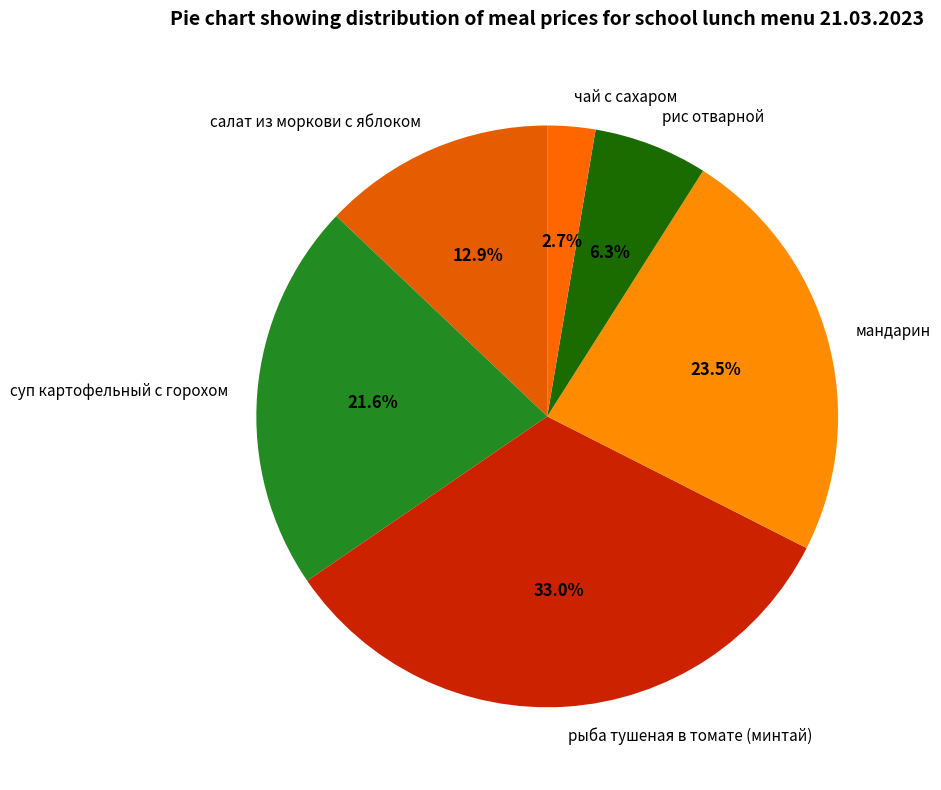

Is it true that рыба тушеная в томате (минтай) is 33% of the pie?

True